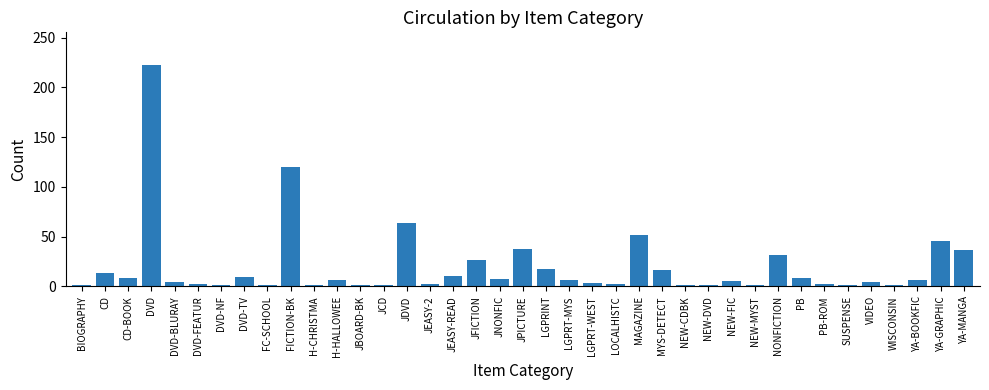

Which label corresponds to the largest value in the chart?

DVD